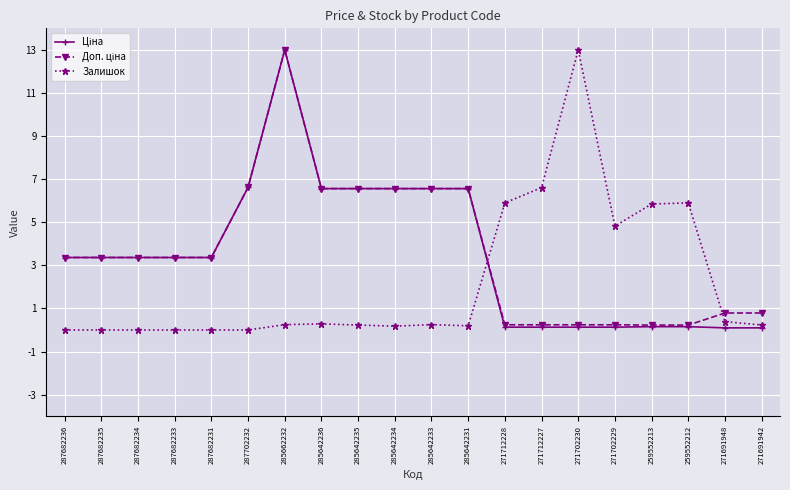

At which category is the sum across all series the highest?

285662232